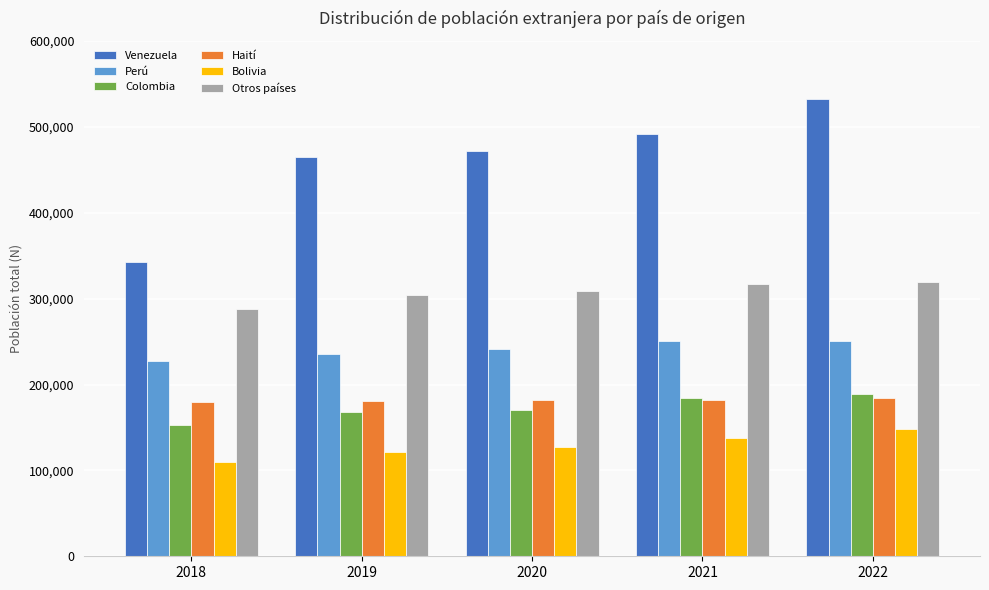

What is the total value across all series at 2019?

1474730